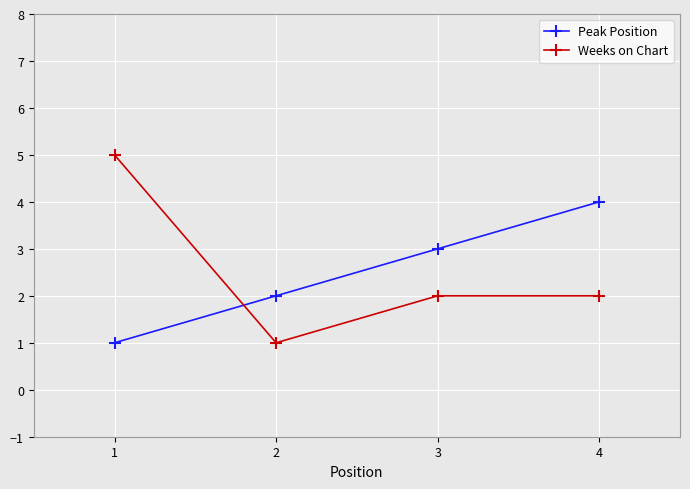

At 2, list the series in order from smallest to largest.

Weeks on Chart, Peak Position